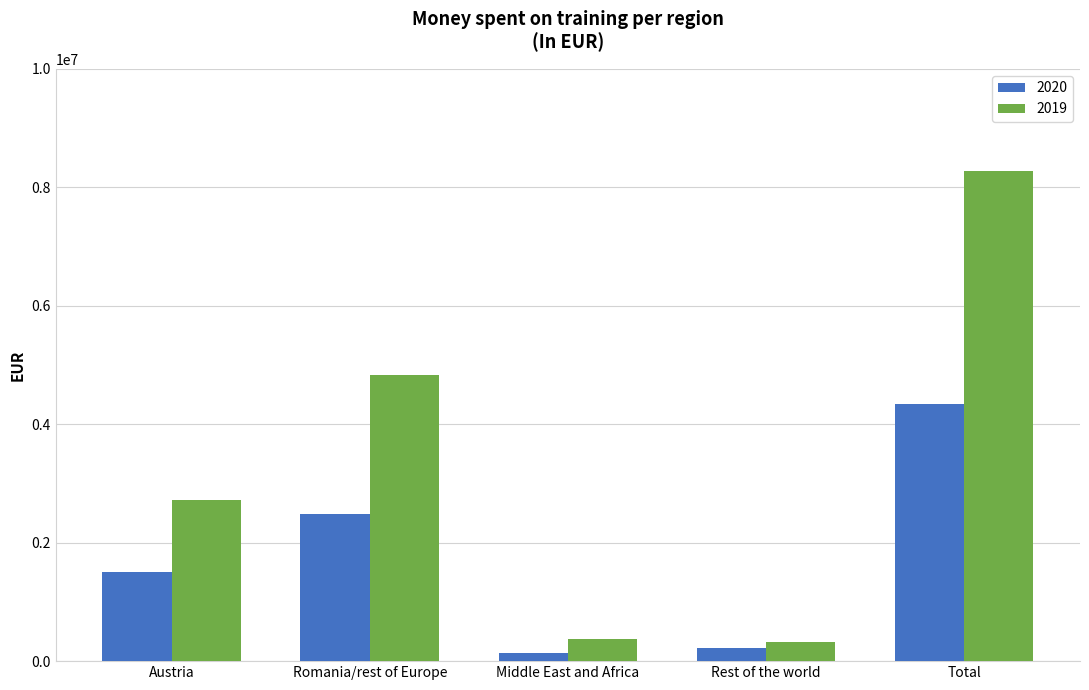

How many categories are shown in the chart?

5